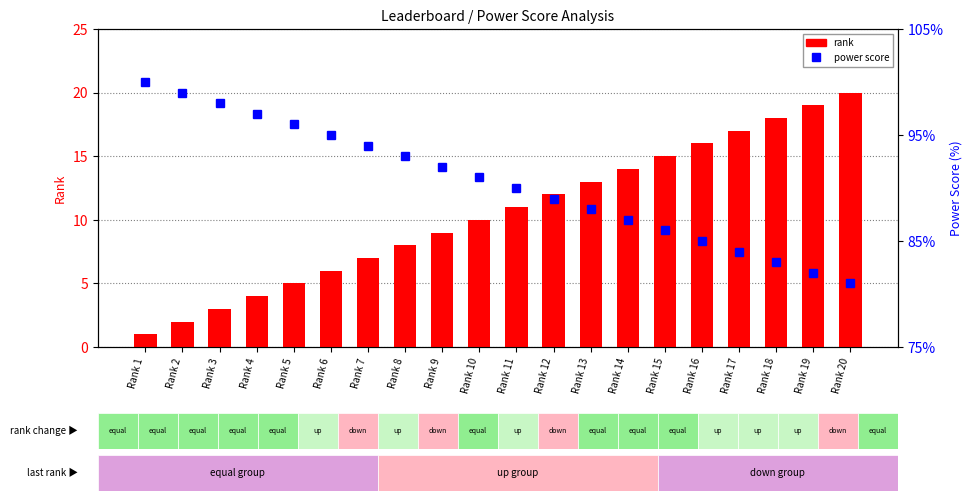

What is the sum of the power score values at Rank 7 and Rank 17?

178